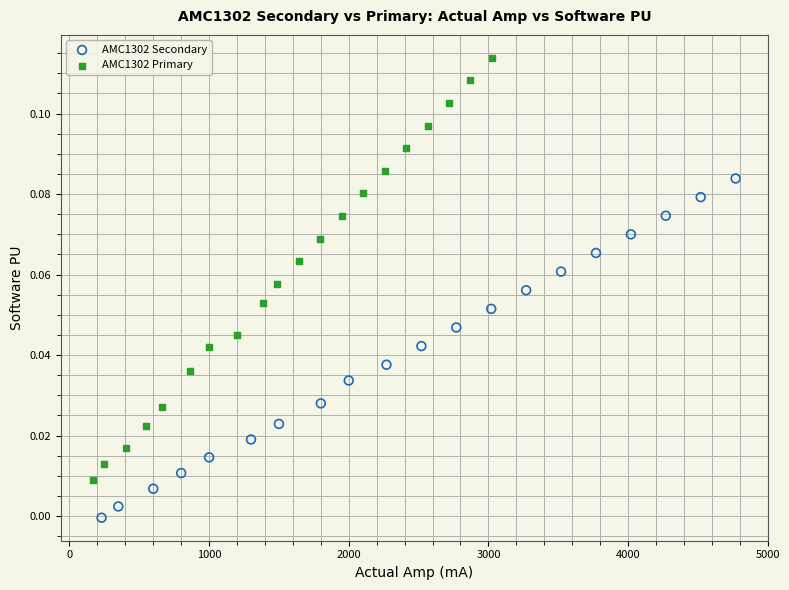

Which series has the largest Y range (max minus min)?

AMC1302 Primary